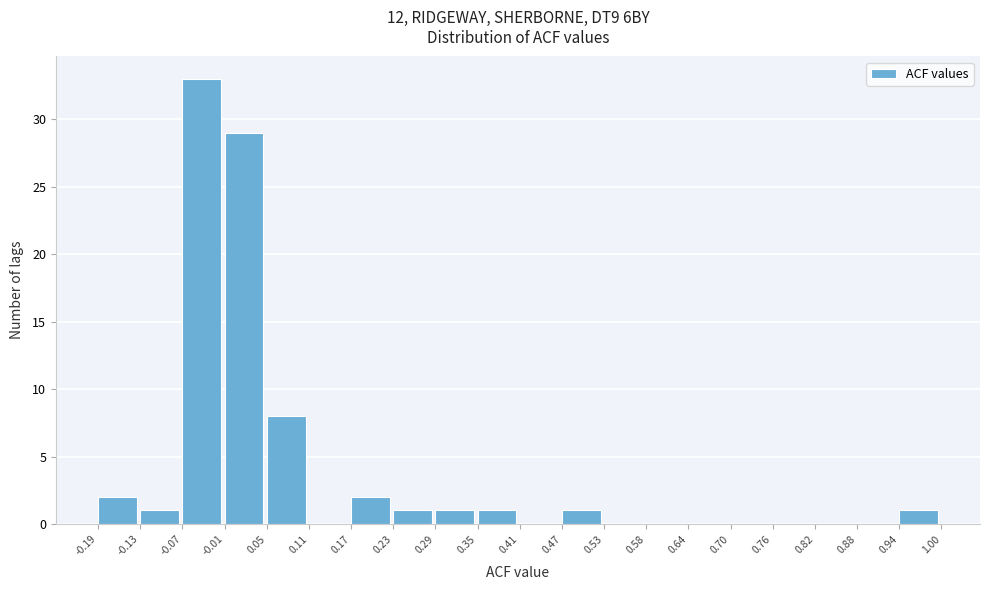

How tall is the bar that spans 0.29 to 0.35 on the x-axis? The values are not printed on the chart, so give them approximately, as read against the axis.

1